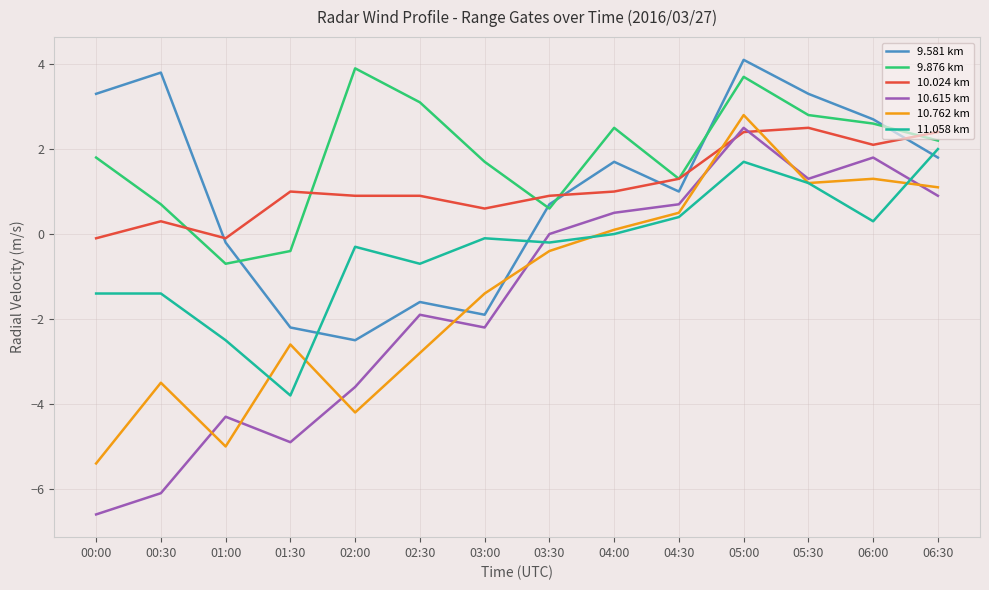

How many categories are shown in the chart?

14